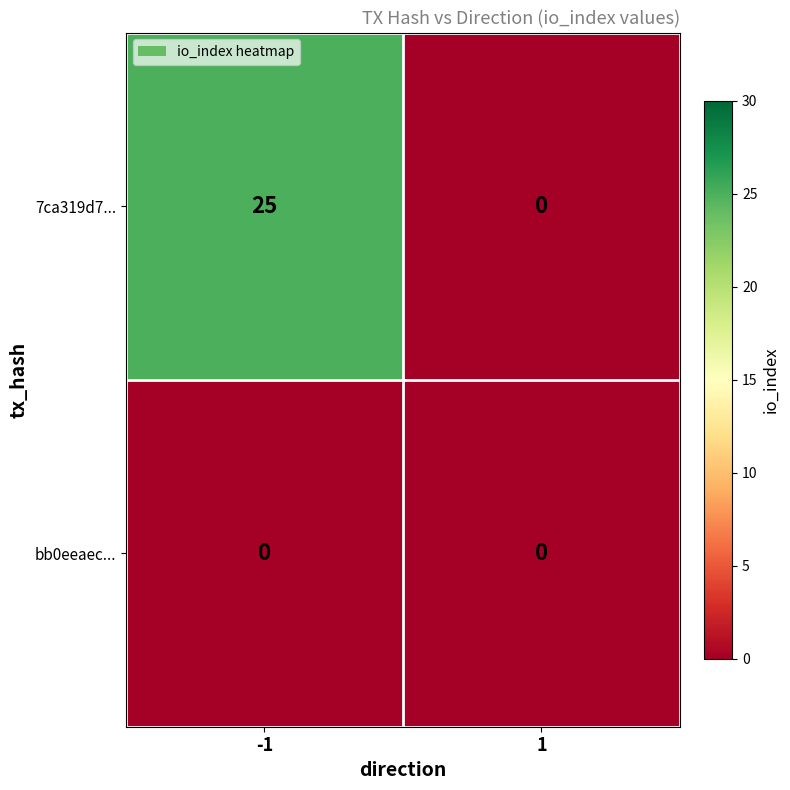

Rank the series at -1 from lowest to highest value.

bb0eeaec..., 7ca319d7...